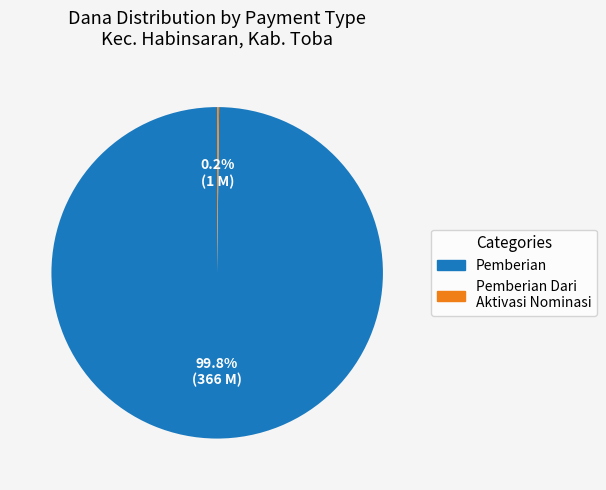

Is there a majority slice in this chart?

Yes